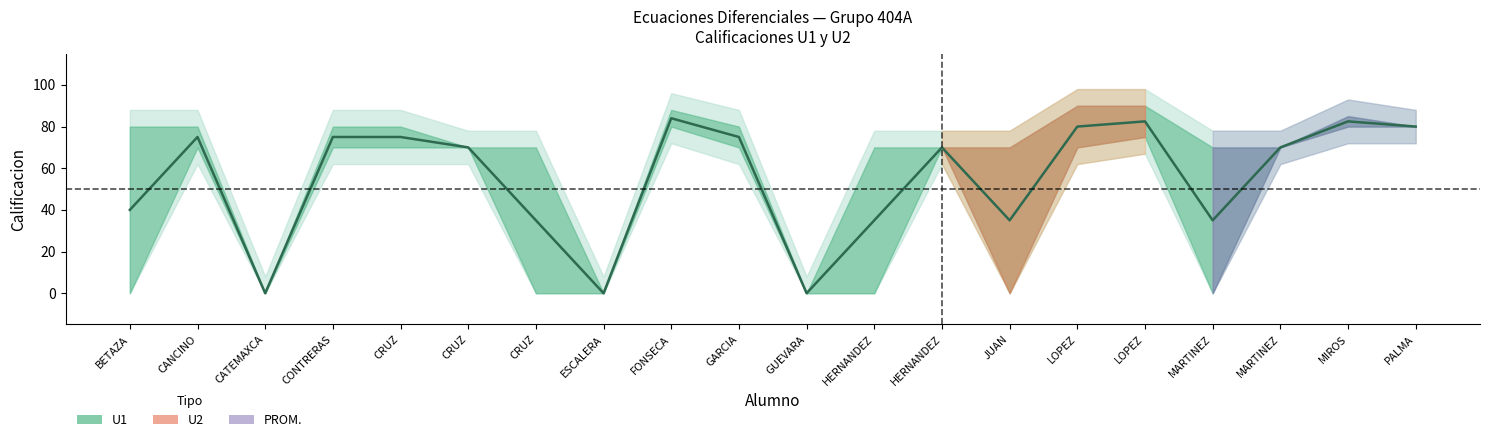

At which label does the data first exceed 70?

CANCINO